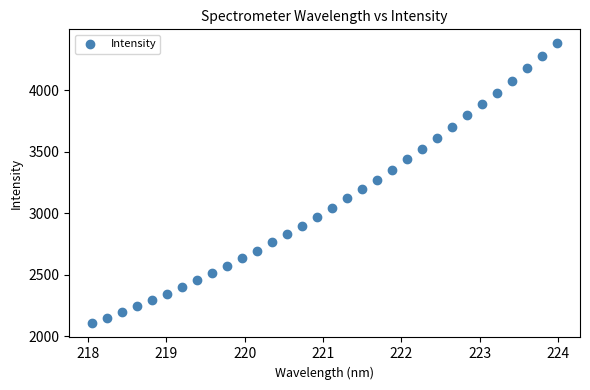

What is the range of Y values (max minus min)?

2278.1